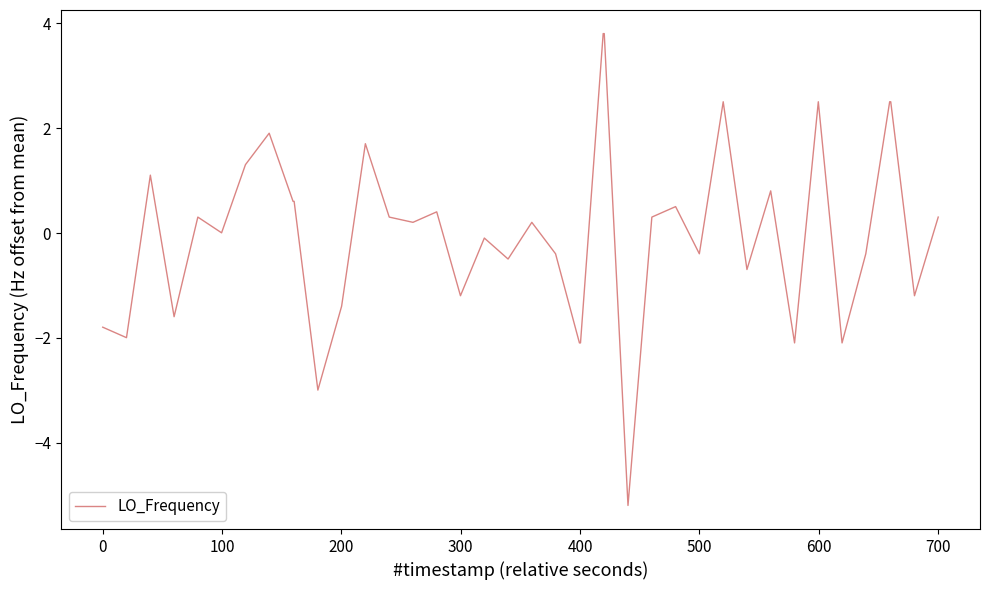

What is the minimum value shown in the chart?

-5.2